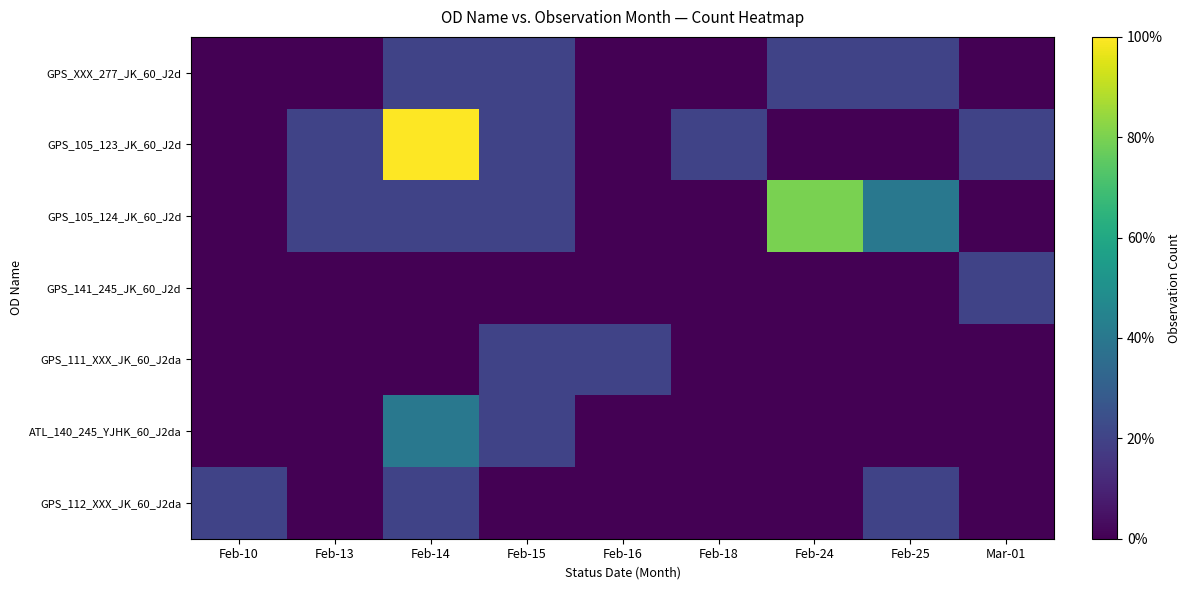

Which series has the largest total across all categories?

GPS_105_123_JK_60_J2d